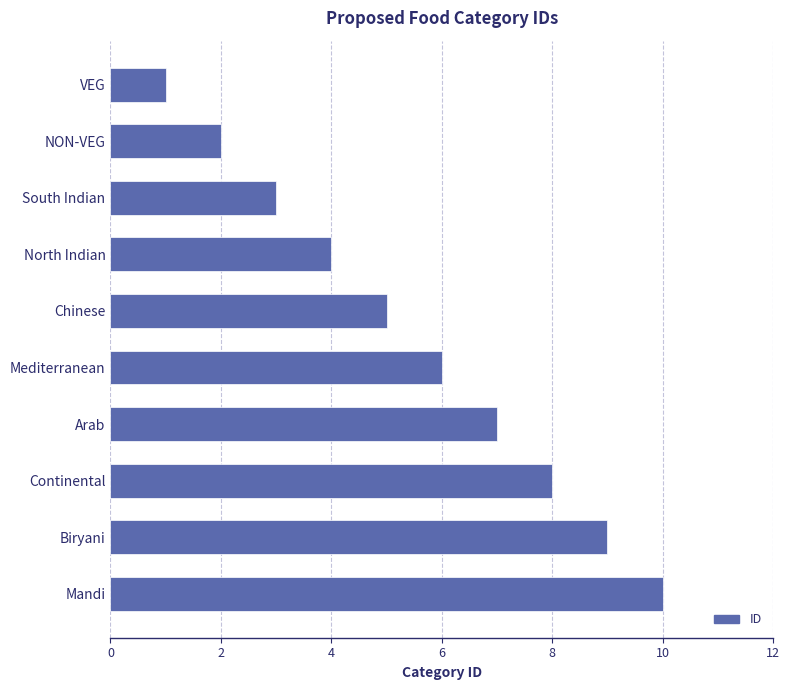

What is the maximum value shown in the chart?

10